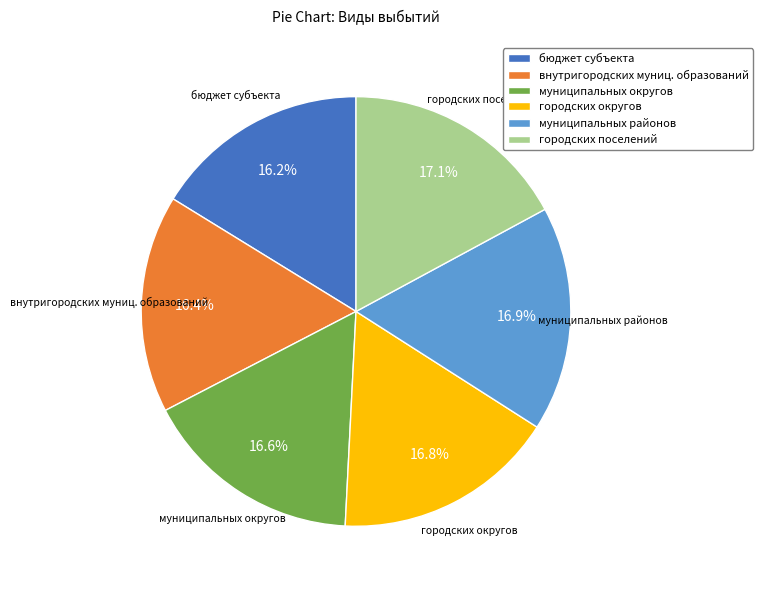

How much of the chart is everything except городских округов?

83.2%